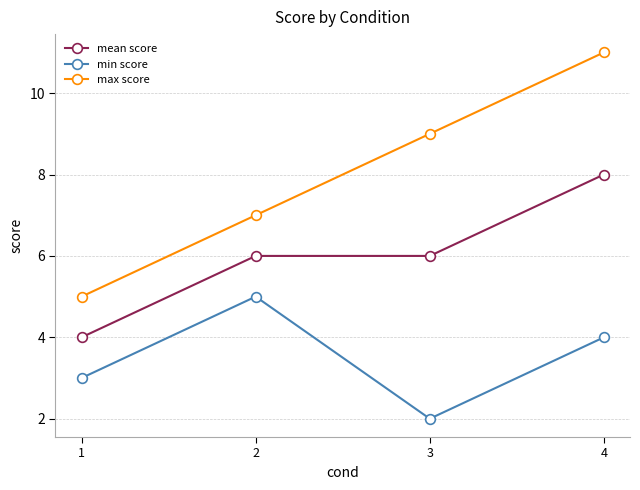

Is the value of mean score at 2 greater than the value of min score at 2?

Yes